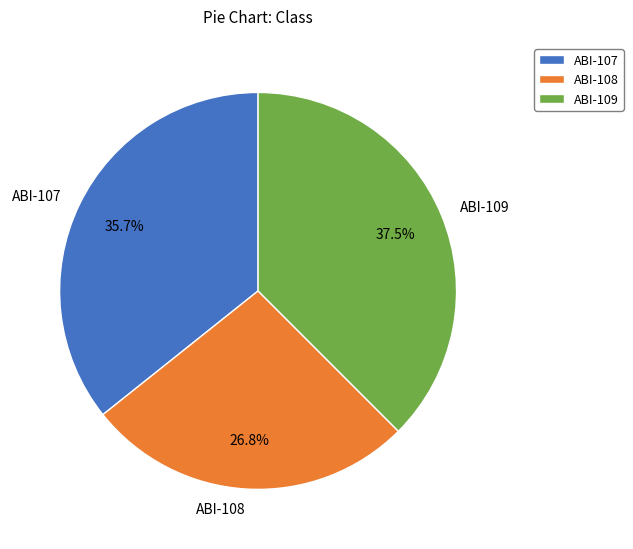

What portion of the pie excludes ABI-109?

62.5%